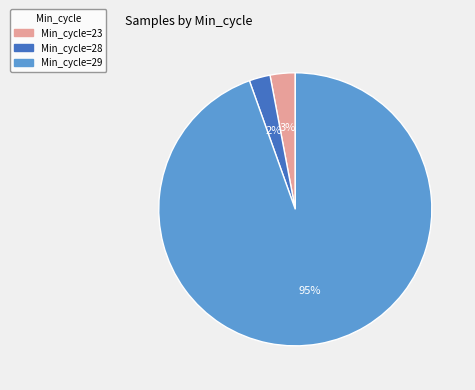

To the nearest percent, what is the average slice percentage?

33%